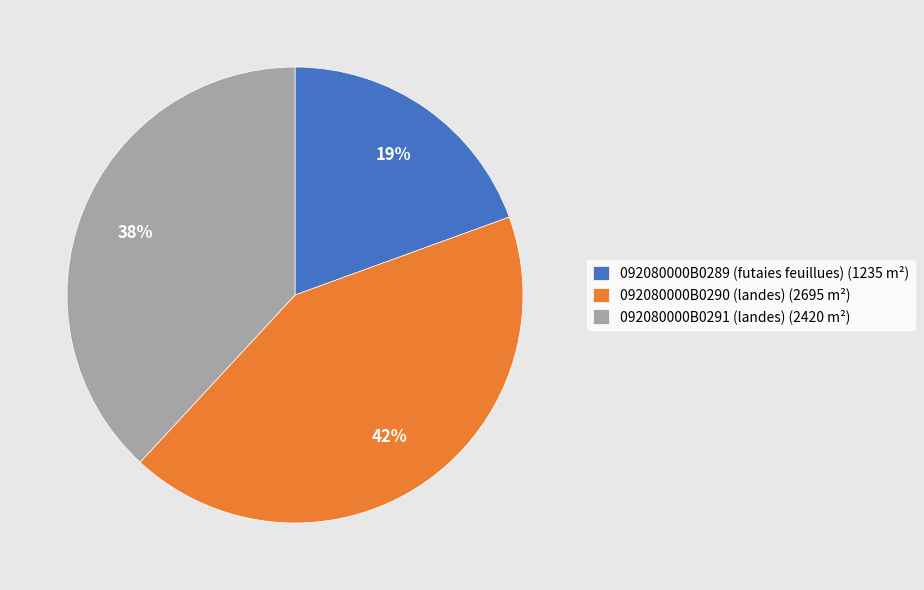

Approximately how many times larger is the value at 092080000B0290 (landes) (2695 m²) compared to 092080000B0289 (futaies feuillues) (1235 m²)?

2.2